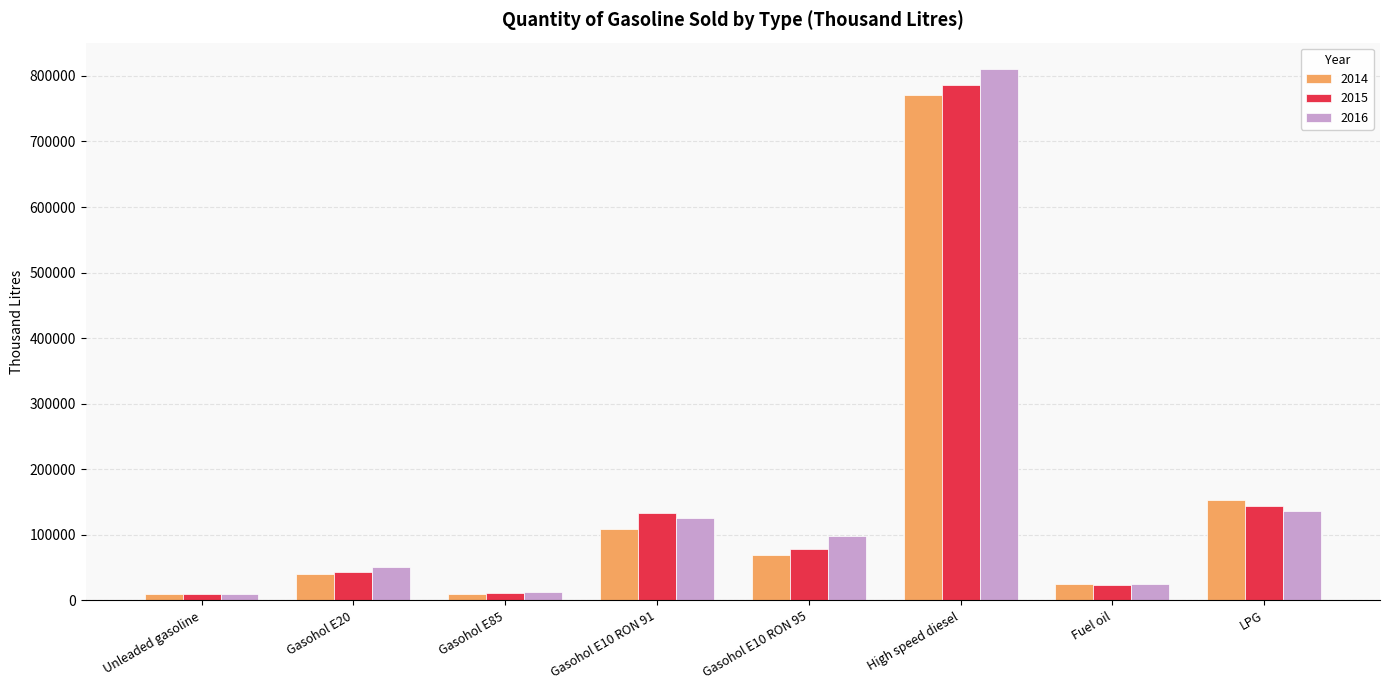

Is the value of 2014 at LPG greater than the value of 2016 at Gasohol E85?

Yes